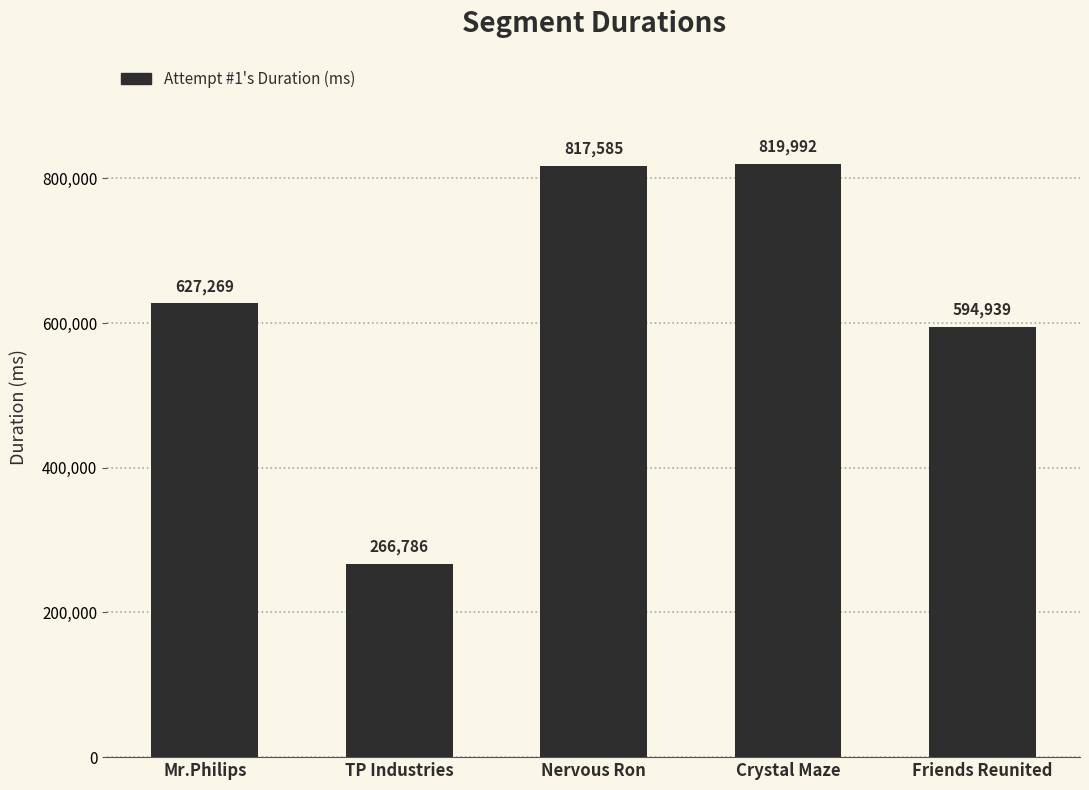

Reading right to left, list all the values displayed in this chart.

594939	819992	817585	266786	627269